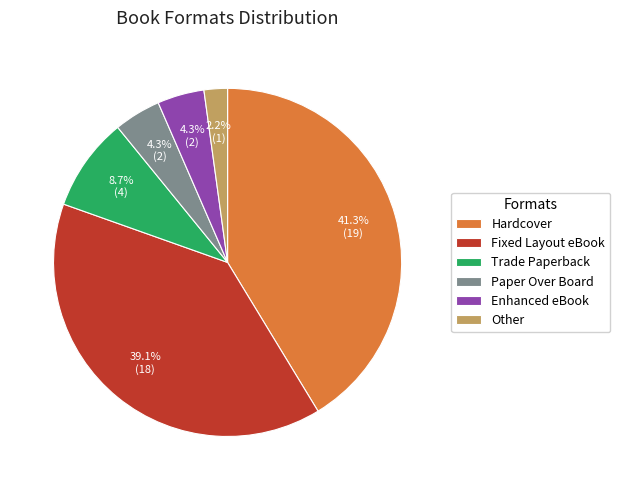

Is the sum of Fixed Layout eBook and Trade Paperback greater than half?

No